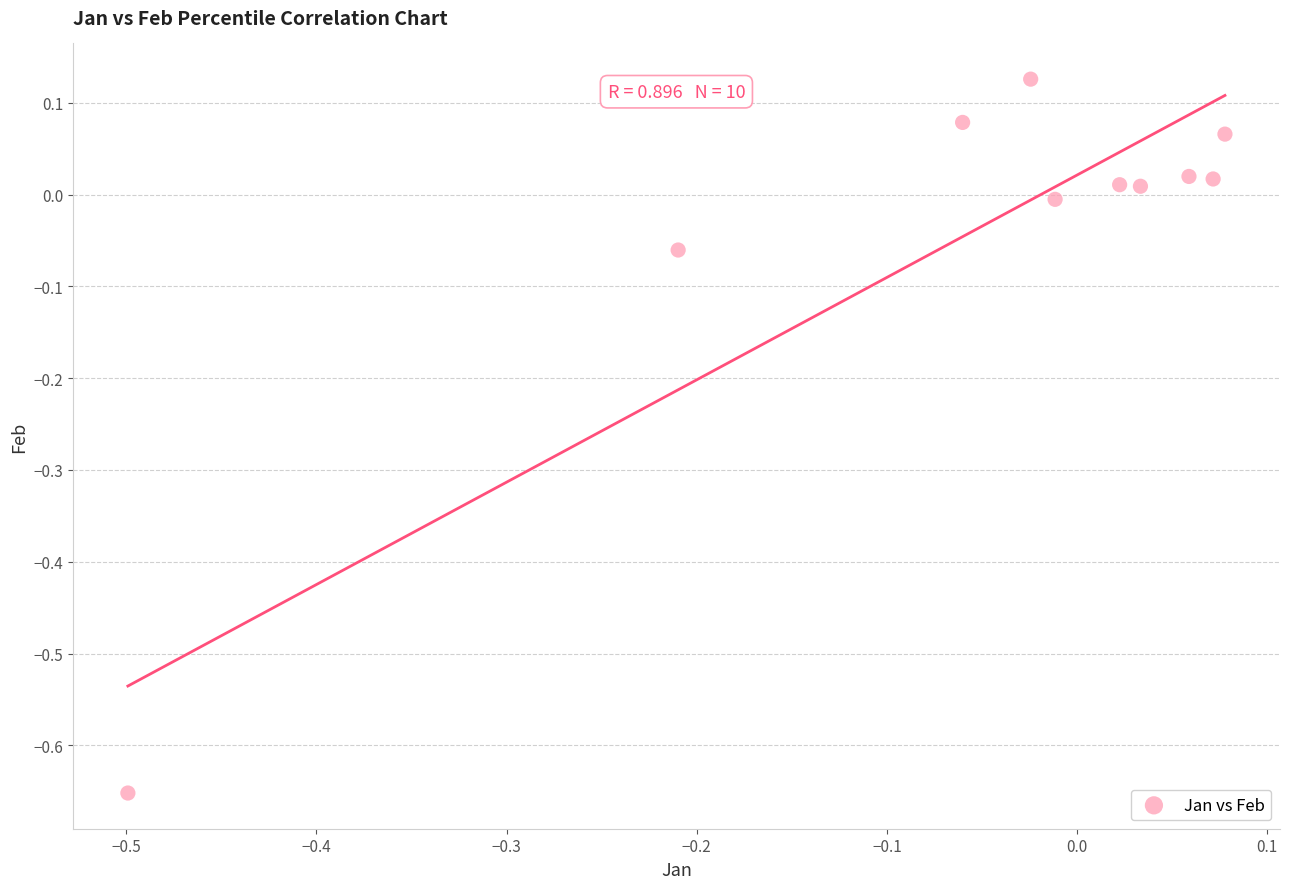

What is the range of X values (max minus min)?

0.6